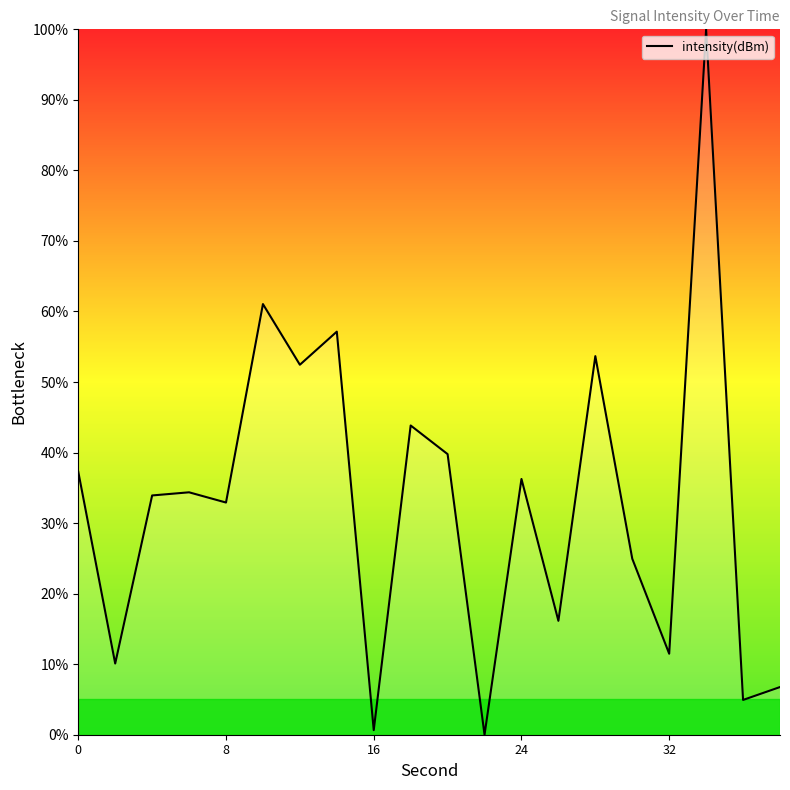

What is the difference between the maximum and minimum values?

100.0